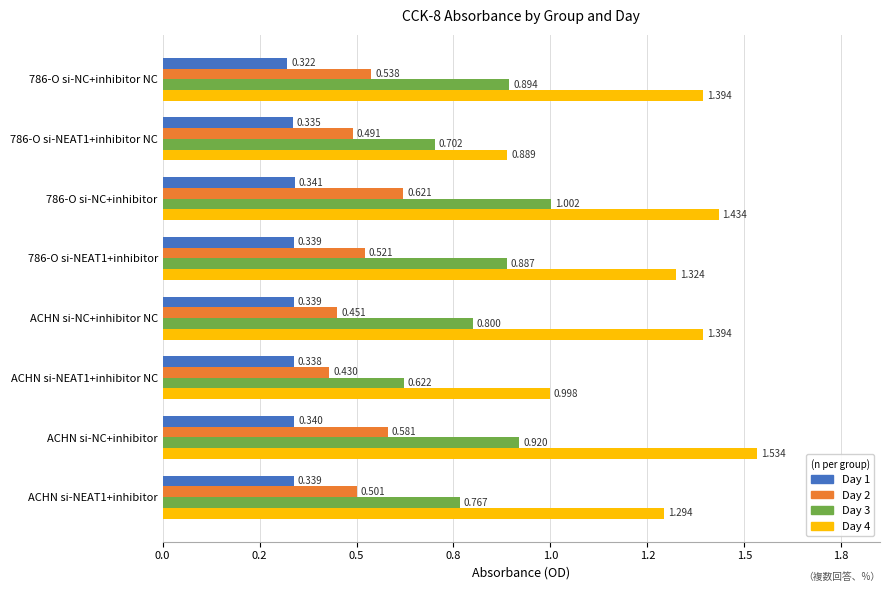

What is the difference between the maximum and minimum values in the Day 2 series?

0.2